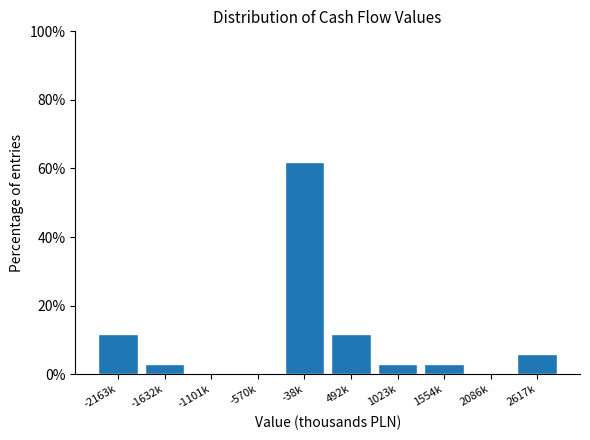

Reading left to right, extract all data points from this chart.

-2163k=11.8	-1632k=2.9	-1101k=0.0	-570k=0.0	-38k=61.8	492k=11.8	1023k=2.9	1554k=2.9	2086k=0.0	2617k=5.9